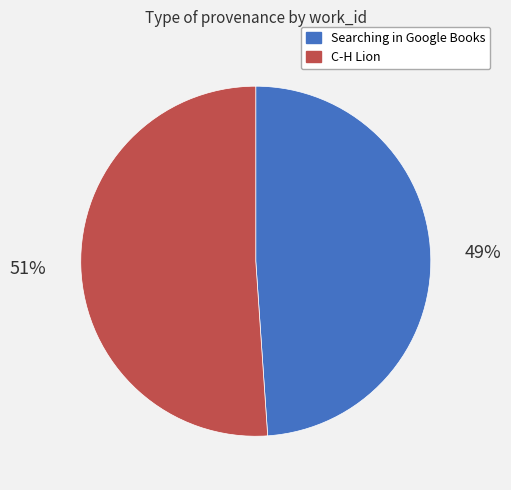

What is the smallest slice in the pie chart?

Searching in Google Books